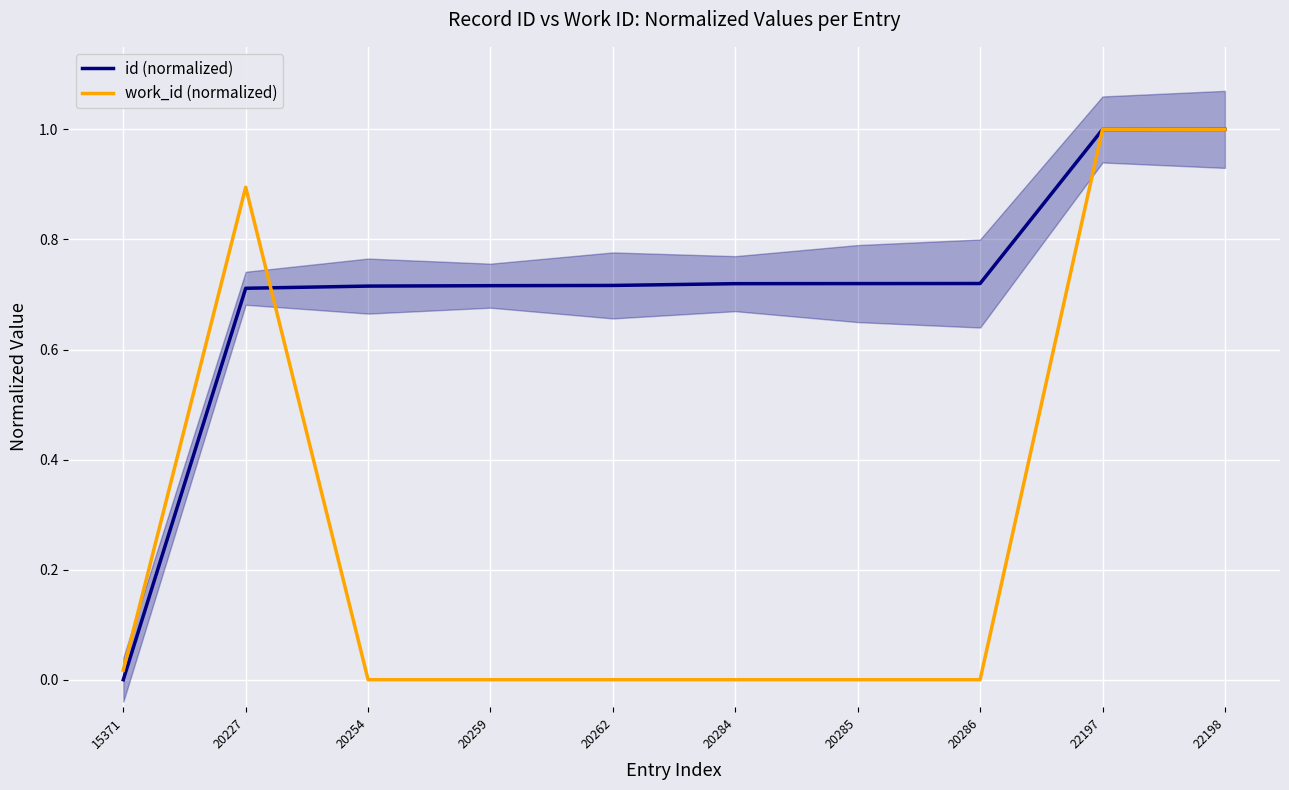

Which category has the highest value in the id (normalized) series?

22198